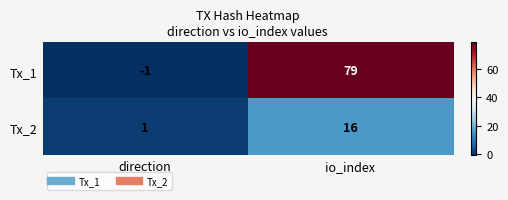

What is the difference between the maximum and minimum values in the Tx_1 series?

80